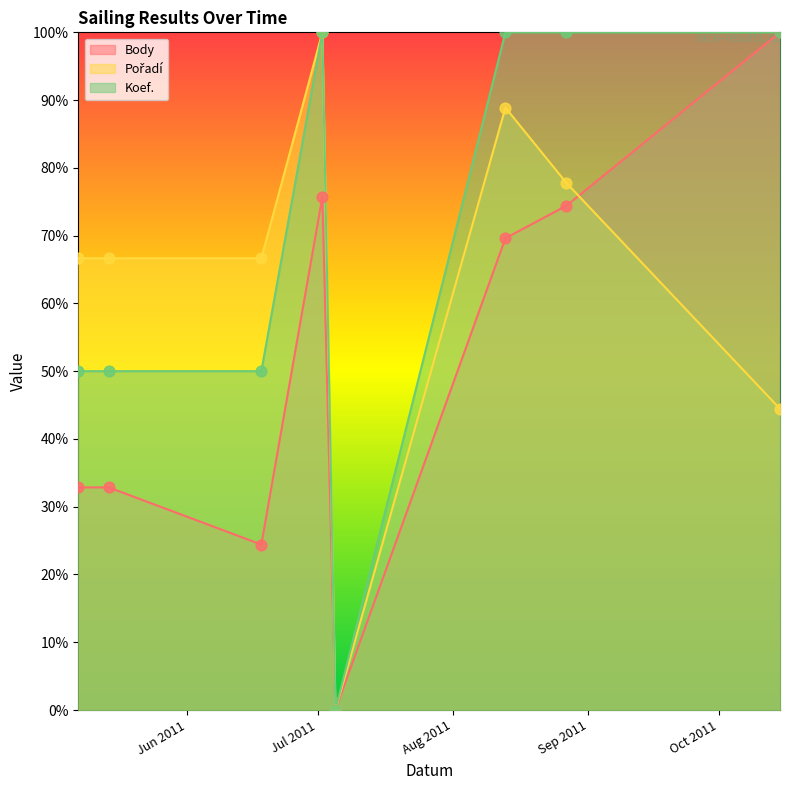

Which series has the widest spread of Y values?

Body